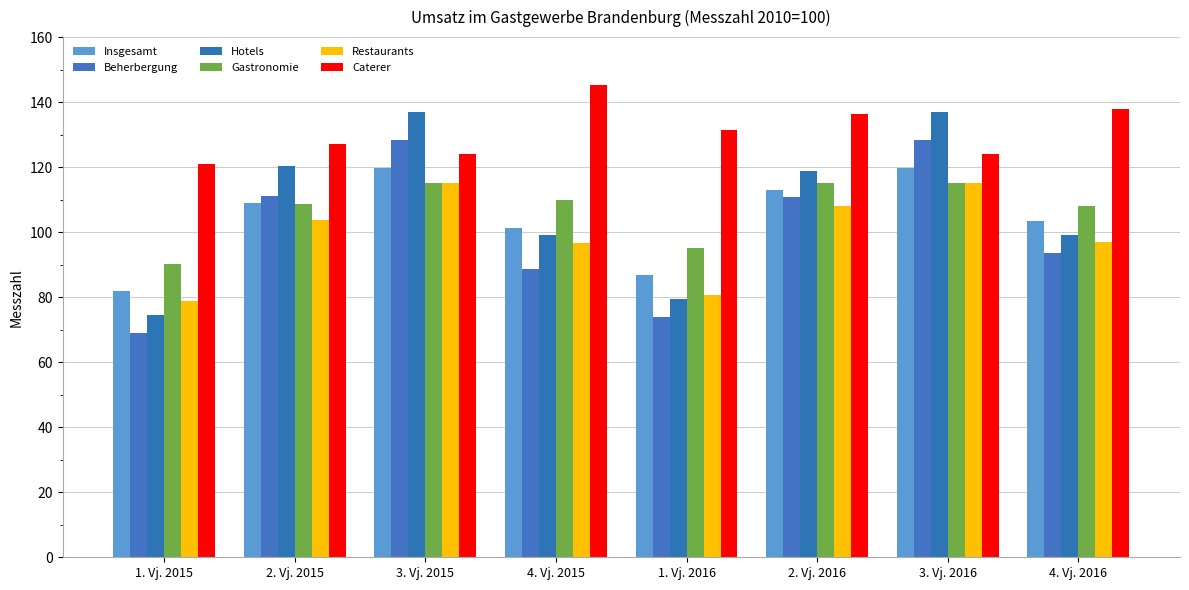

What are all the series names shown in the legend?

Insgesamt, Beherbergung, Hotels, Gastronomie, Restaurants, Caterer